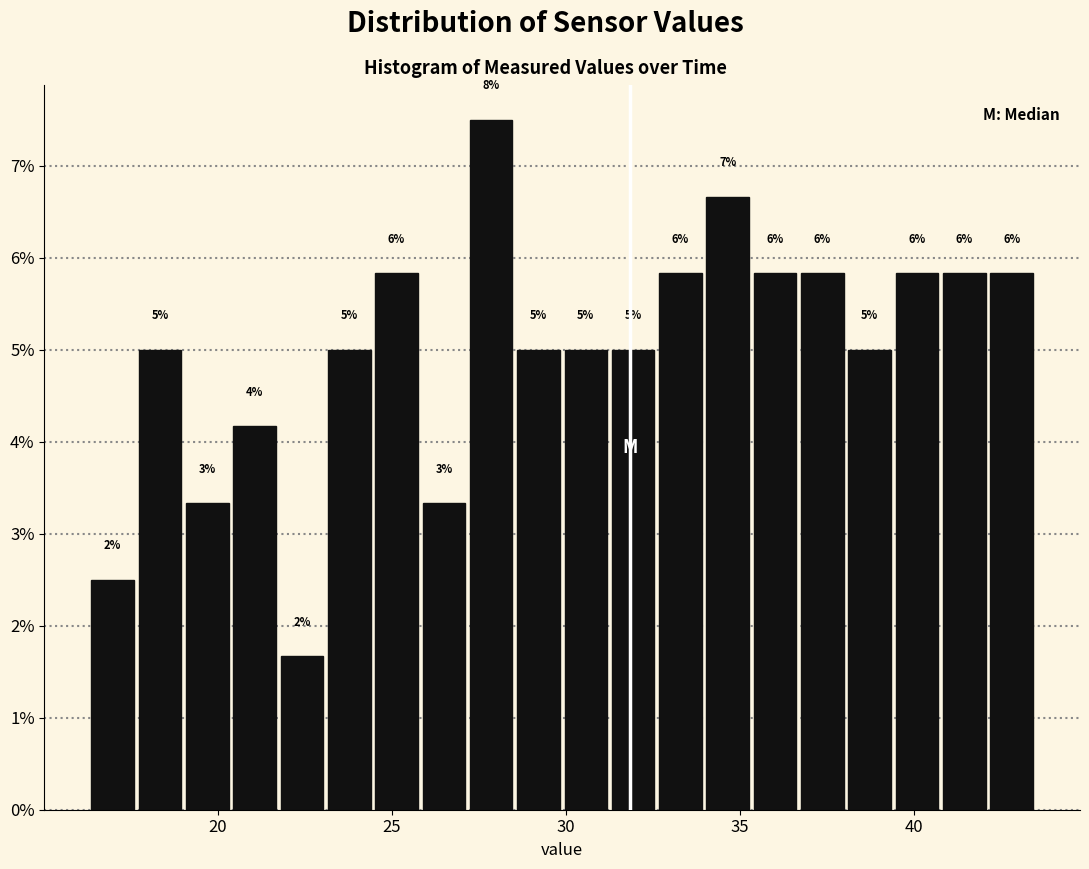

Around what value on the x-axis is the tallest bar? Give the approximate position of its centre, as read against the axis.

28.0